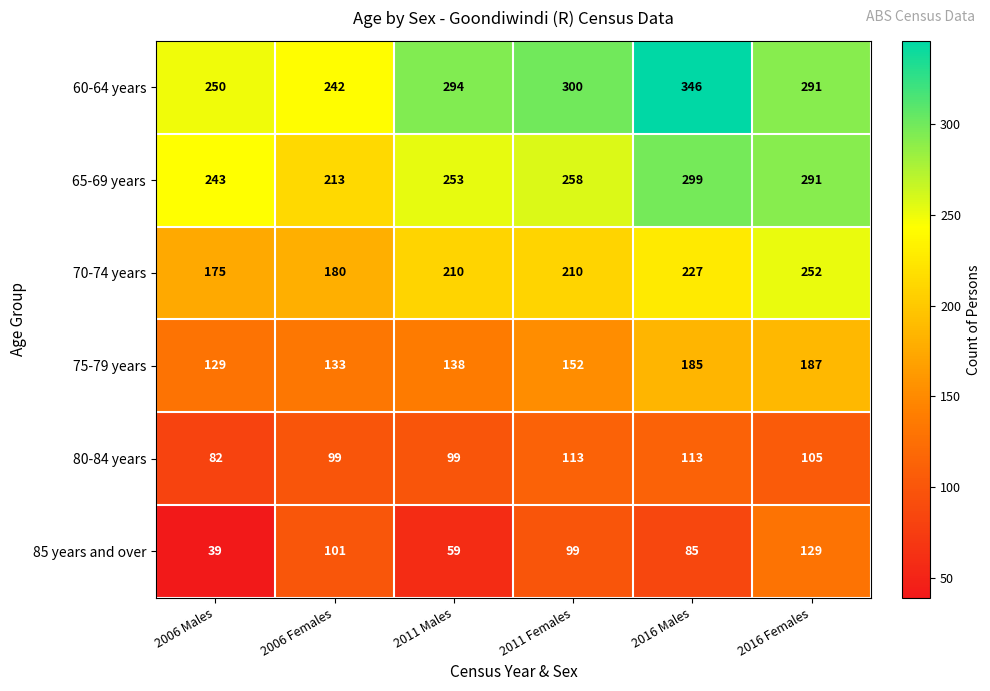

What value does the 85 years and over series have at 2016 Males?

85